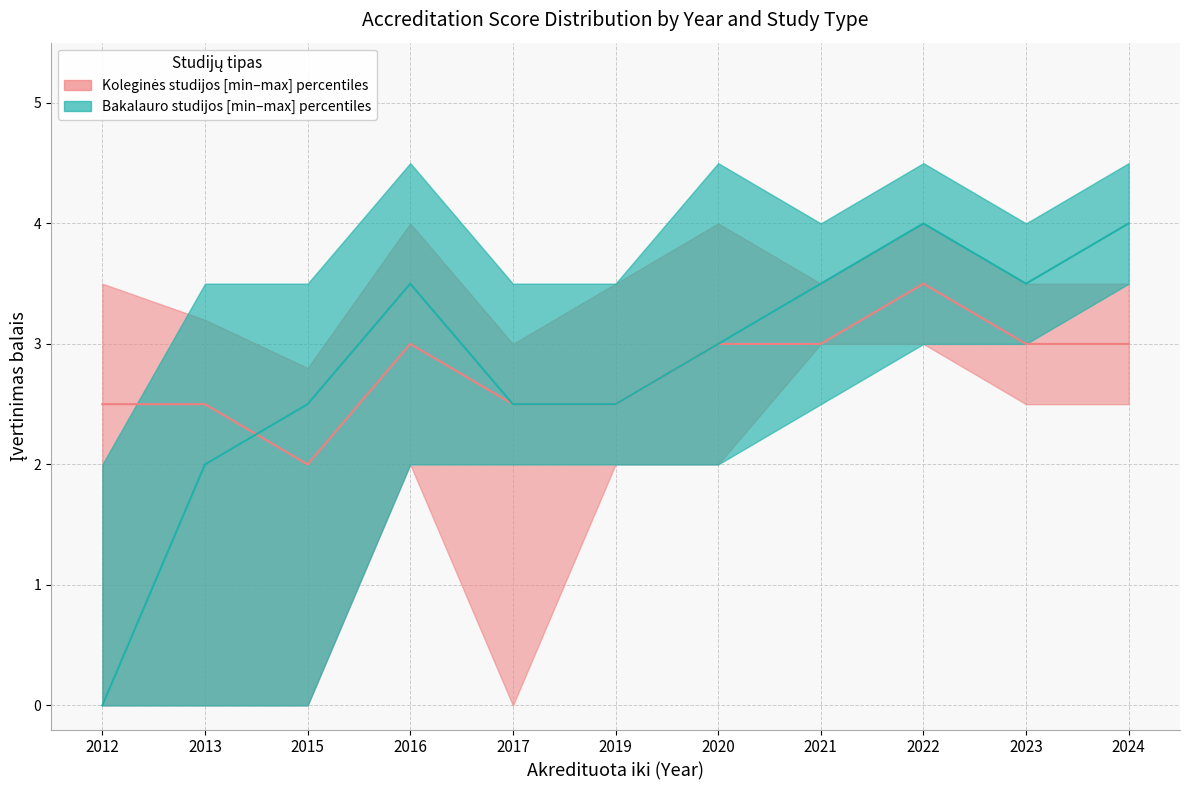

Does the chart have visible grid lines?

Yes